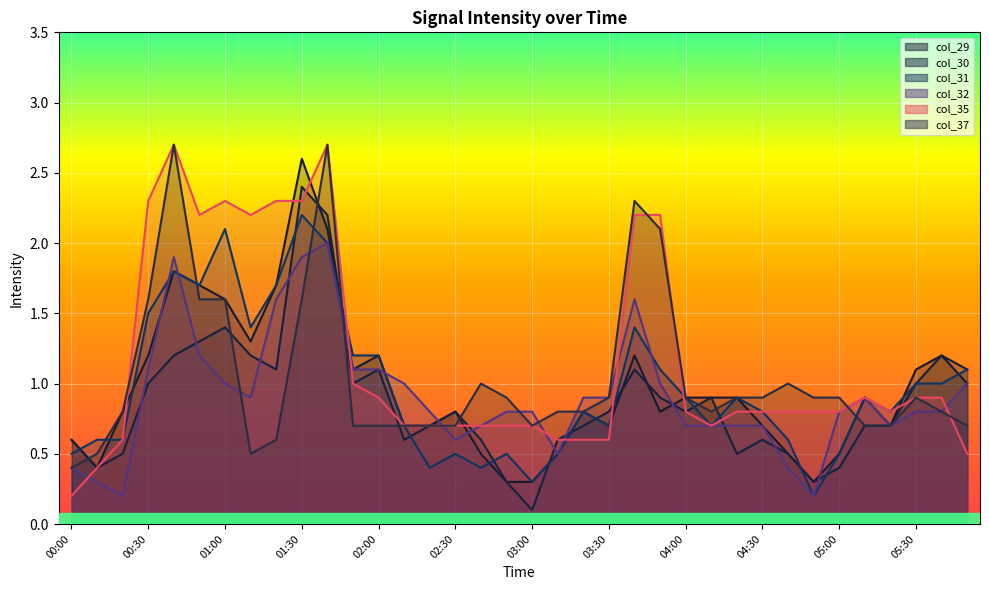

Reading left to right, transcribe all the data shown in this chart.

col_29: 00:00=0.6	00:10=0.4	00:20=0.8	00:30=1.2	00:40=1.8	00:50=1.7	01:00=1.6	01:10=1.3	01:20=1.7	01:30=2.6	01:40=2.1	01:50=1.1	02:00=1.2	02:10=0.7	02:20=0.7	02:30=0.8	02:40=0.5	02:50=0.3	03:00=0.3	03:10=0.5	03:20=0.8	03:30=0.7	03:40=1.2	03:50=0.8	04:00=0.9	04:10=0.9	04:20=0.9	04:30=0.7	04:40=0.5	04:50=0.3	05:00=0.5	05:10=0.9	05:20=0.7	05:30=1.1	05:40=1.2	05:50=1.0
col_30: 00:00=0.6	00:10=0.4	00:20=0.5	00:30=1.0	00:40=1.2	00:50=1.3	01:00=1.4	01:10=1.2	01:20=1.1	01:30=2.4	01:40=2.2	01:50=1.0	02:00=1.1	02:10=0.6	02:20=0.7	02:30=0.8	02:40=0.6	02:50=0.3	03:00=0.1	03:10=0.6	03:20=0.7	03:30=0.8	03:40=1.1	03:50=0.9	04:00=0.8	04:10=0.9	04:20=0.5	04:30=0.6	04:40=0.5	04:50=0.3	05:00=0.4	05:10=0.7	05:20=0.7	05:30=1.0	05:40=1.2	05:50=1.1
col_31: 00:00=0.5	00:10=0.6	00:20=0.6	00:30=1.5	00:40=1.8	00:50=1.7	01:00=2.1	01:10=1.4	01:20=1.7	01:30=2.2	01:40=2.0	01:50=1.2	02:00=1.2	02:10=0.7	02:20=0.4	02:30=0.5	02:40=0.4	02:50=0.5	03:00=0.3	03:10=0.5	03:20=0.8	03:30=0.7	03:40=1.4	03:50=1.1	04:00=0.9	04:10=0.7	04:20=0.9	04:30=0.8	04:40=0.6	04:50=0.2	05:00=0.5	05:10=0.9	05:20=0.8	05:30=1.0	05:40=1.0	05:50=1.1
col_32: 00:00=0.4	00:10=0.3	00:20=0.2	00:30=1.1	00:40=1.9	00:50=1.2	01:00=1.0	01:10=0.9	01:20=1.6	01:30=1.9	01:40=2.0	01:50=1.1	02:00=1.1	02:10=1.0	02:20=0.8	02:30=0.6	02:40=0.7	02:50=0.8	03:00=0.8	03:10=0.5	03:20=0.9	03:30=0.9	03:40=1.6	03:50=1.0	04:00=0.7	04:10=0.7	04:20=0.7	04:30=0.7	04:40=0.4	04:50=0.2	05:00=0.8	05:10=0.9	05:20=0.7	05:30=0.8	05:40=0.8	05:50=1.0
col_35: 00:00=0.2	00:10=0.4	00:20=0.6	00:30=2.3	00:40=2.7	00:50=2.2	01:00=2.3	01:10=2.2	01:20=2.3	01:30=2.3	01:40=2.7	01:50=1.0	02:00=0.9	02:10=0.7	02:20=0.7	02:30=0.7	02:40=0.7	02:50=0.7	03:00=0.7	03:10=0.6	03:20=0.6	03:30=0.6	03:40=2.2	03:50=2.2	04:00=0.8	04:10=0.7	04:20=0.8	04:30=0.8	04:40=0.8	04:50=0.8	05:00=0.8	05:10=0.9	05:20=0.8	05:30=0.9	05:40=0.9	05:50=0.5
col_37: 00:00=0.4	00:10=0.5	00:20=0.8	00:30=1.6	00:40=2.7	00:50=1.6	01:00=1.6	01:10=0.5	01:20=0.6	01:30=1.6	01:40=2.7	01:50=0.7	02:00=0.7	02:10=0.7	02:20=0.7	02:30=0.7	02:40=1.0	02:50=0.9	03:00=0.7	03:10=0.8	03:20=0.8	03:30=0.9	03:40=2.3	03:50=2.1	04:00=0.9	04:10=0.8	04:20=0.9	04:30=0.9	04:40=1.0	04:50=0.9	05:00=0.9	05:10=0.7	05:20=0.7	05:30=0.9	05:40=0.8	05:50=0.7